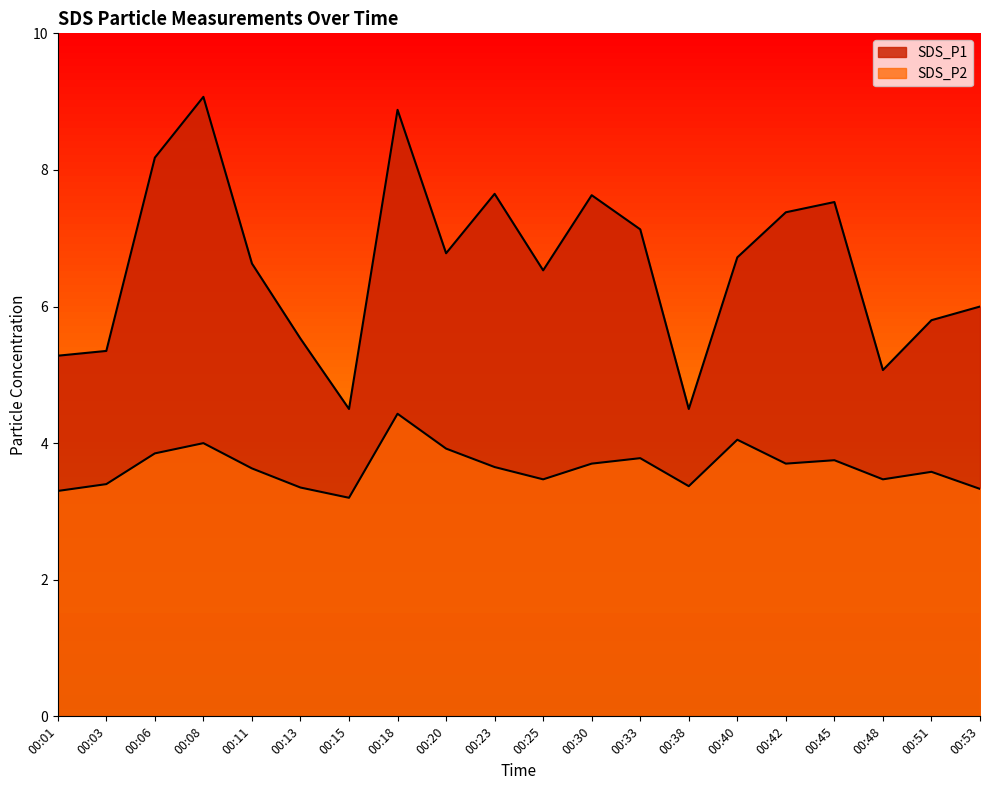

What is the average value of the SDS_P2 series?

3.6